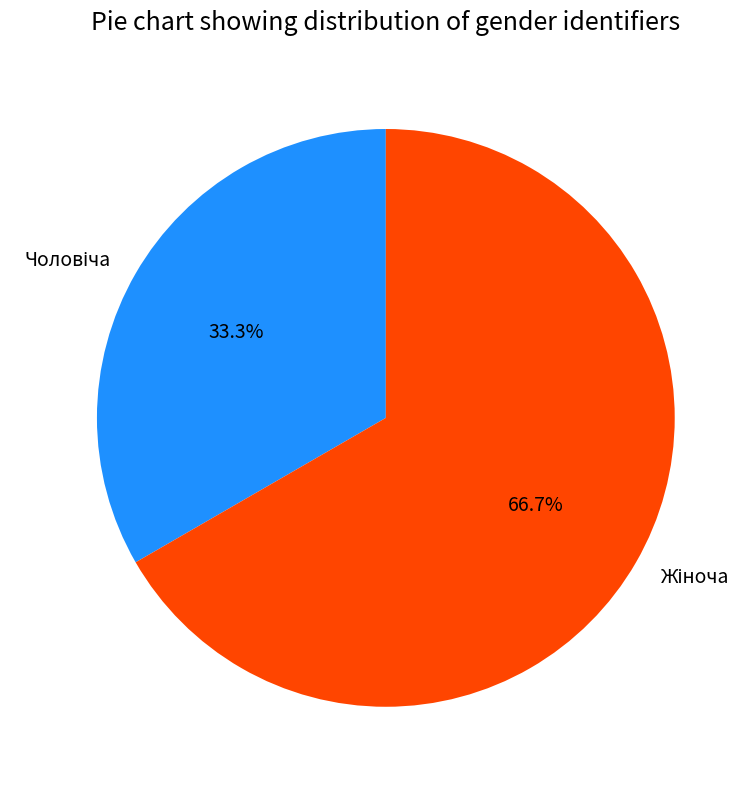

Is there a majority slice in this chart?

Yes